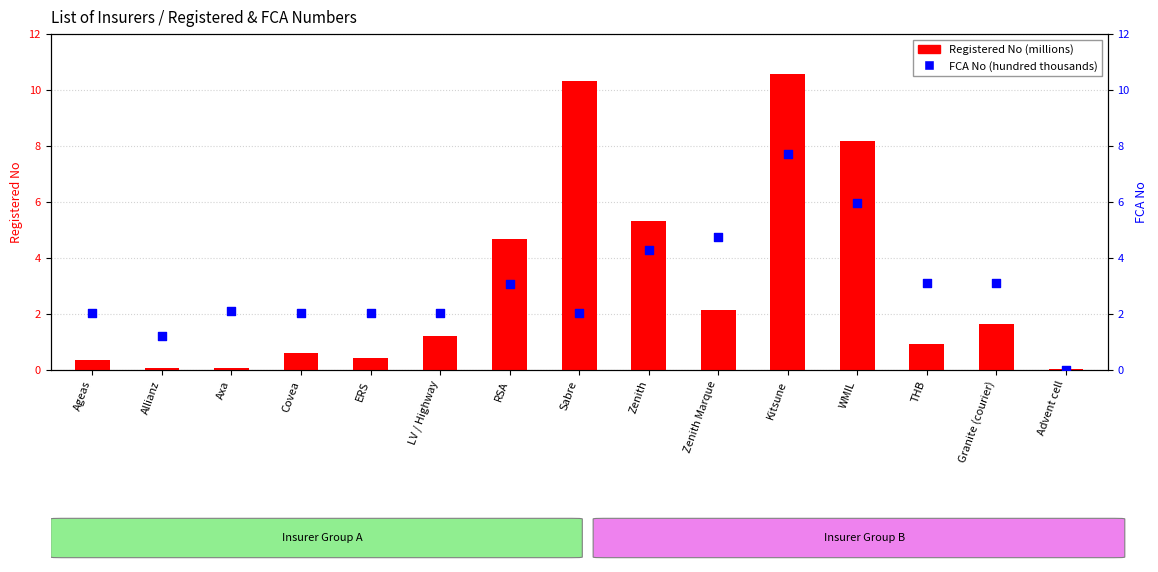

Is the value of Registered No at Zenith greater than the value of FCA No at ERS?

Yes